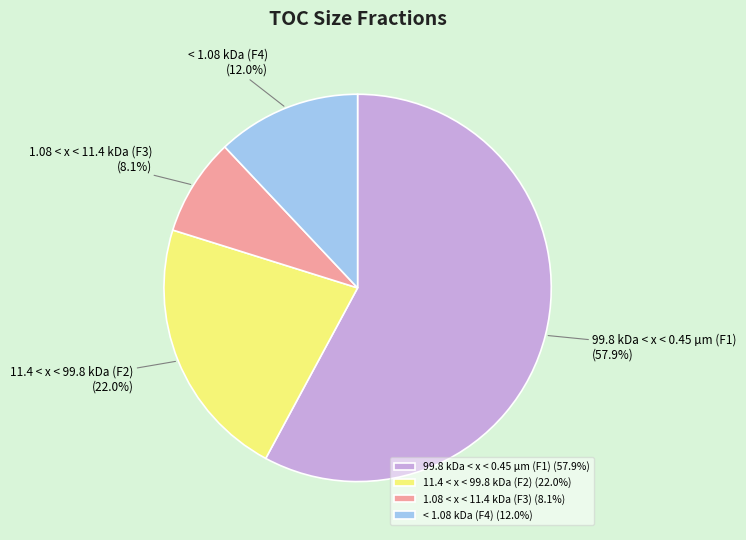

To the nearest percent, what is the difference between the < 1.08 kDa (F4) and 11.4 < x < 99.8 kDa (F2) slice percentages?

10%